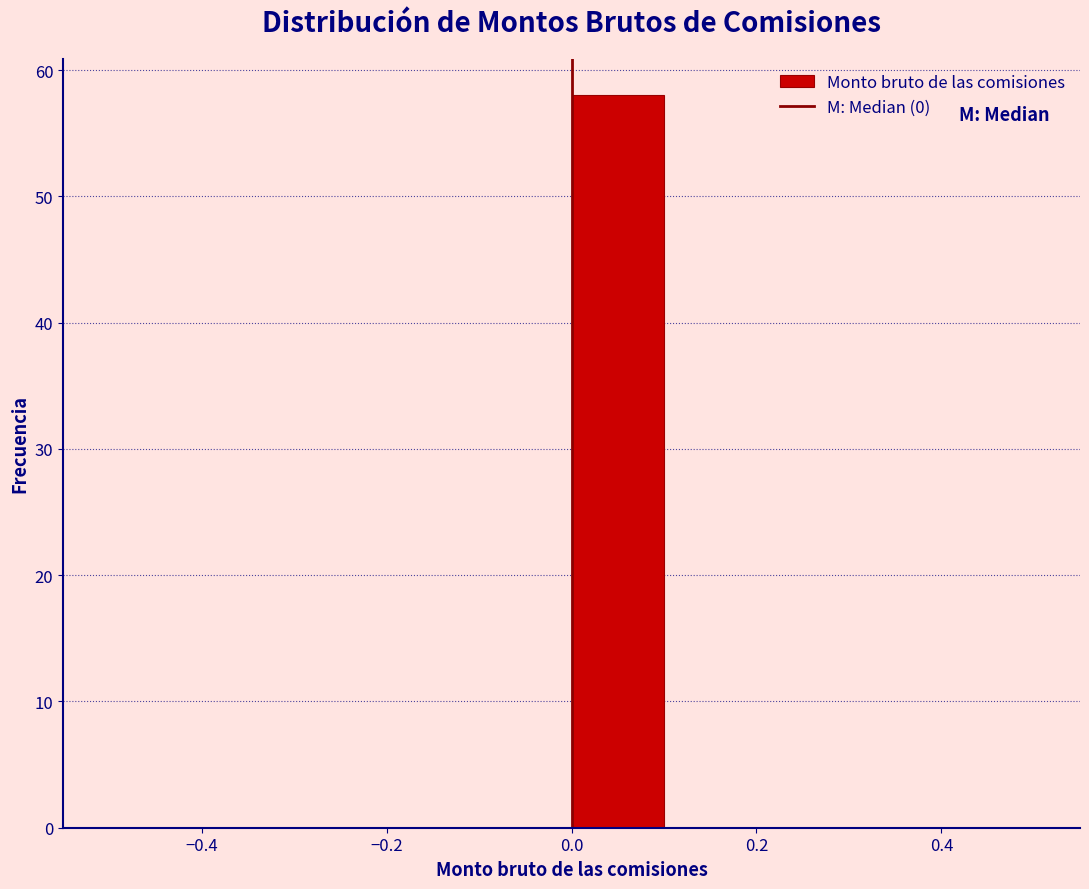

Reading left to right, transcribe this chart: for each bar, give the range it covers on the x-axis and its height. The values are not printed on the chart, so give them approximately, as read against the axis.

-0.5 to -0.4: 0
-0.4 to -0.3: 0
-0.3 to -0.2: 0
-0.2 to -0.1: 0
-0.1 to 0.0: 0
0.0 to 0.1: 58
0.1 to 0.2: 0
0.2 to 0.3: 0
0.3 to 0.4: 0
0.4 to 0.5: 0